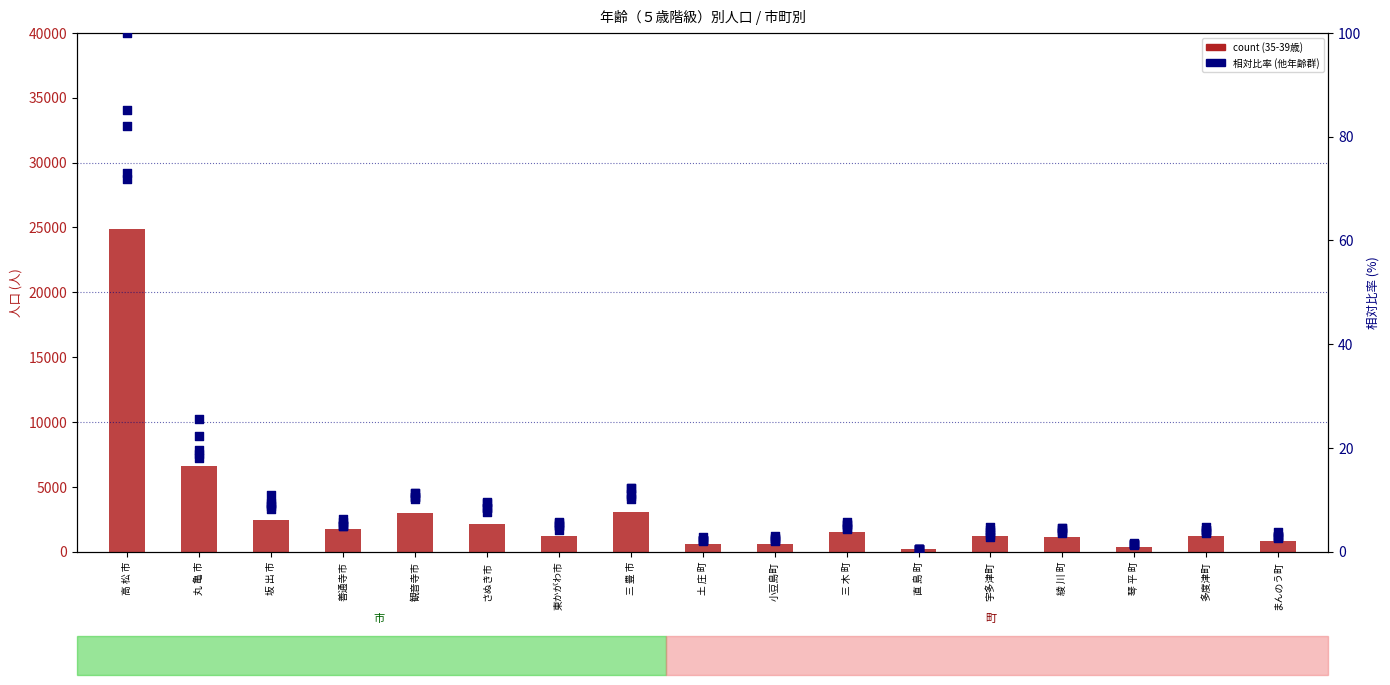

Which series contains the highest Y value?

count (35-39歳)